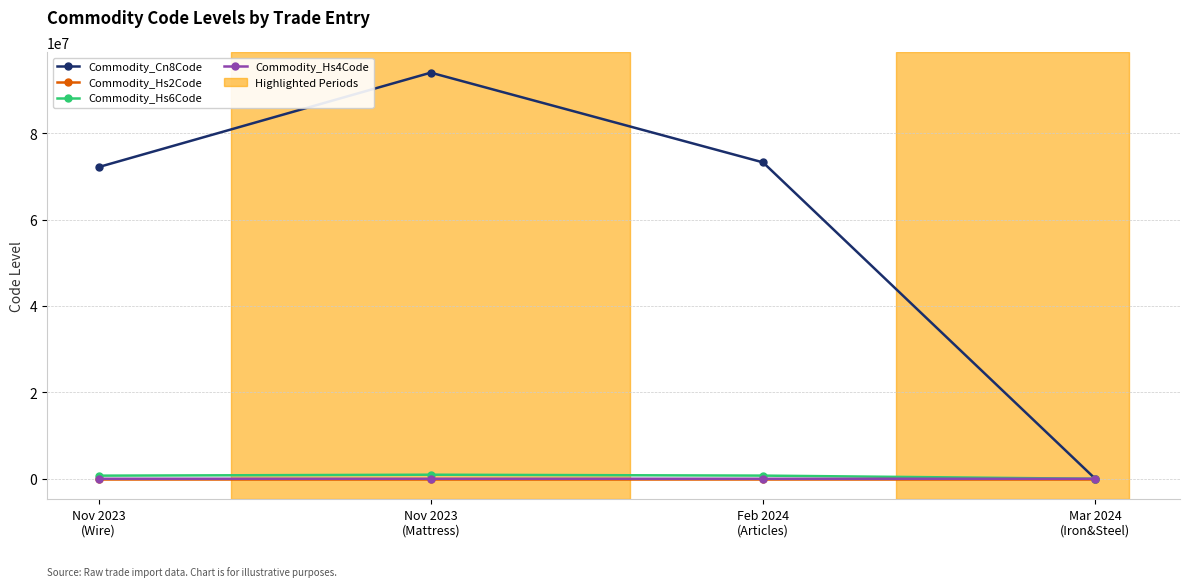

What is the sum of the Commodity_Hs6Code values at Nov 2023
(Wire) and Feb 2024
(Articles)?

1454330